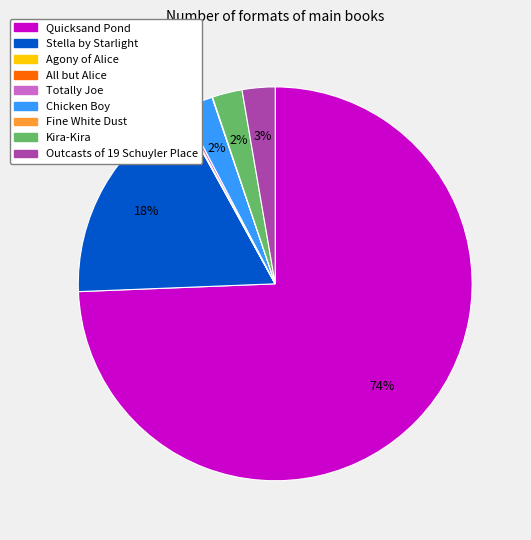

Which category has the biggest portion of the pie?

Quicksand Pond